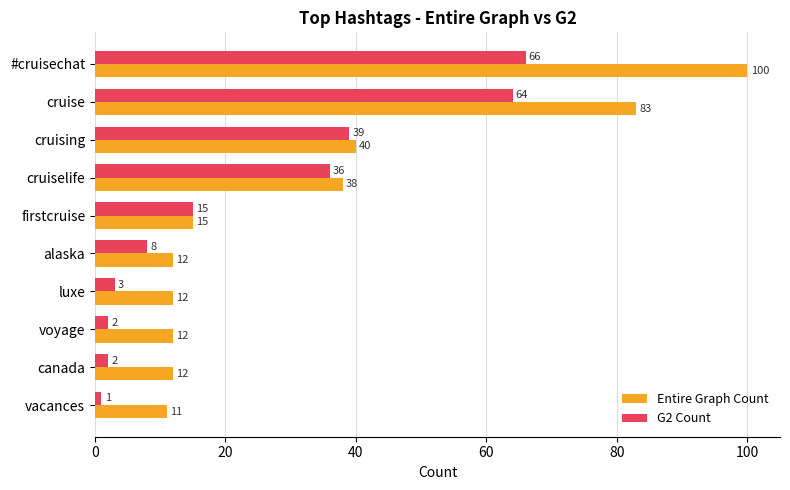

Count the number of categories in the chart.

10